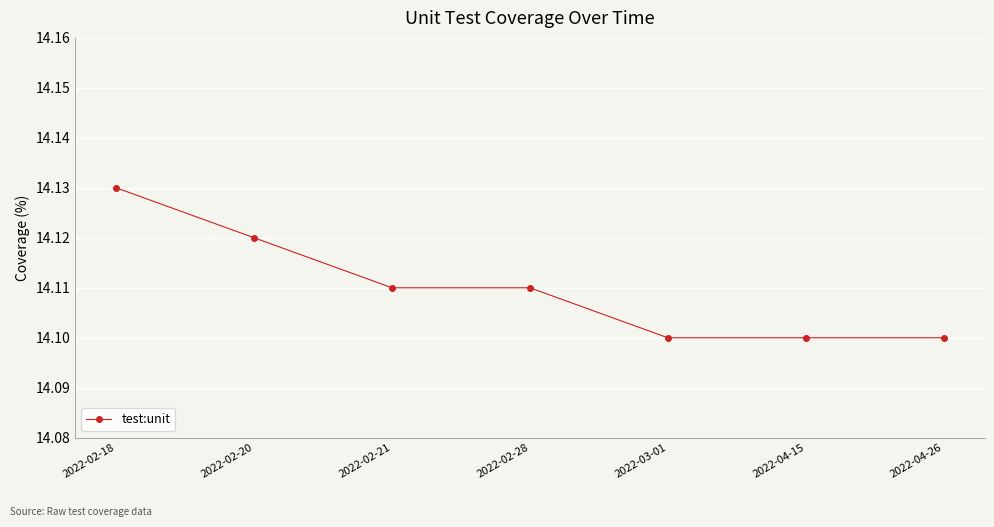

Count the values in the range 14 to 15.

7